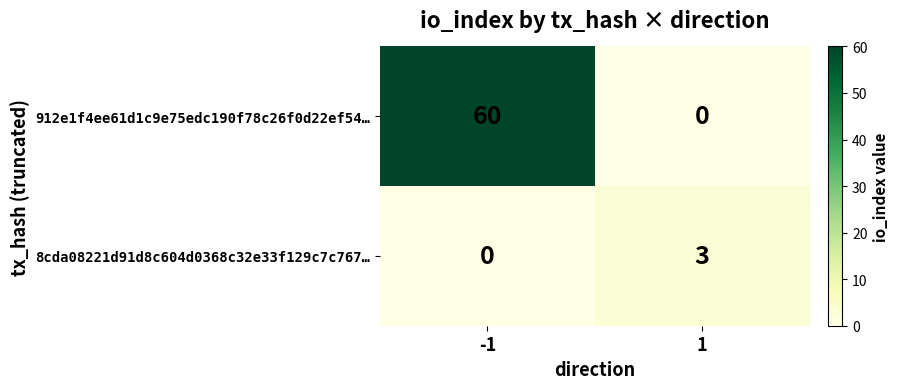

Reading right to left, list all the values displayed in this chart.

912e1f4ee61d1c9e75edc190f78c26f0d22ef54…: 1=0	-1=60
8cda08221d91d8c604d0368c32e33f129c7c767…: 1=3	-1=0